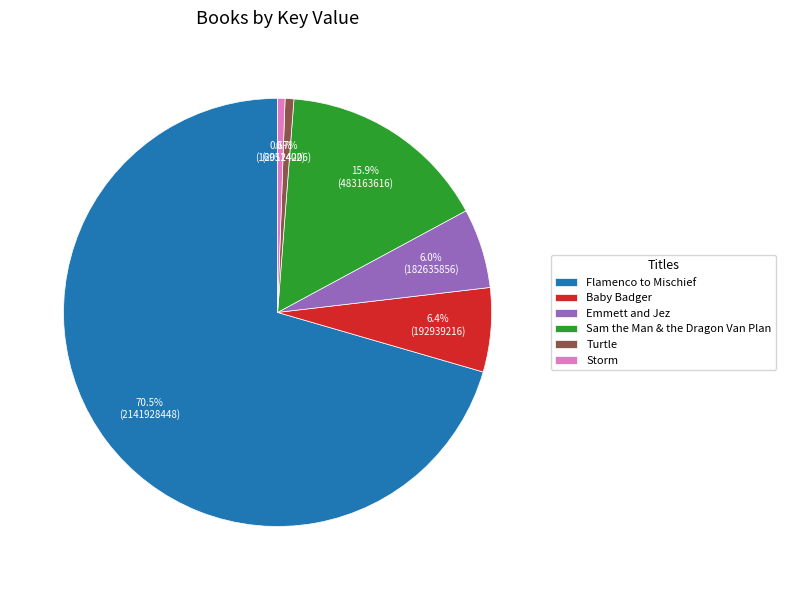

Which has a higher value, Baby Badger or Turtle?

Baby Badger